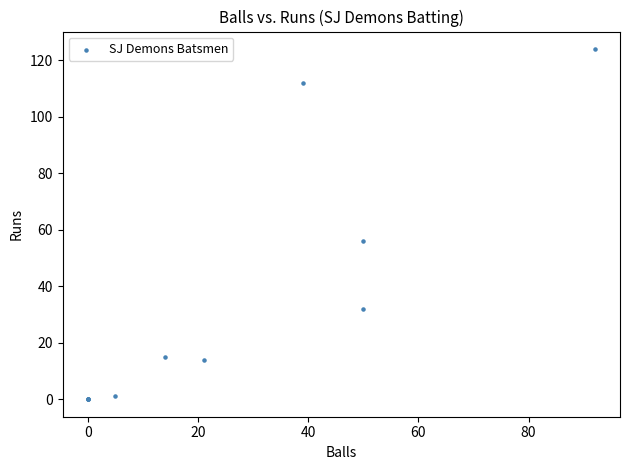

What Y value in the scatter plot is closest to 62?

56